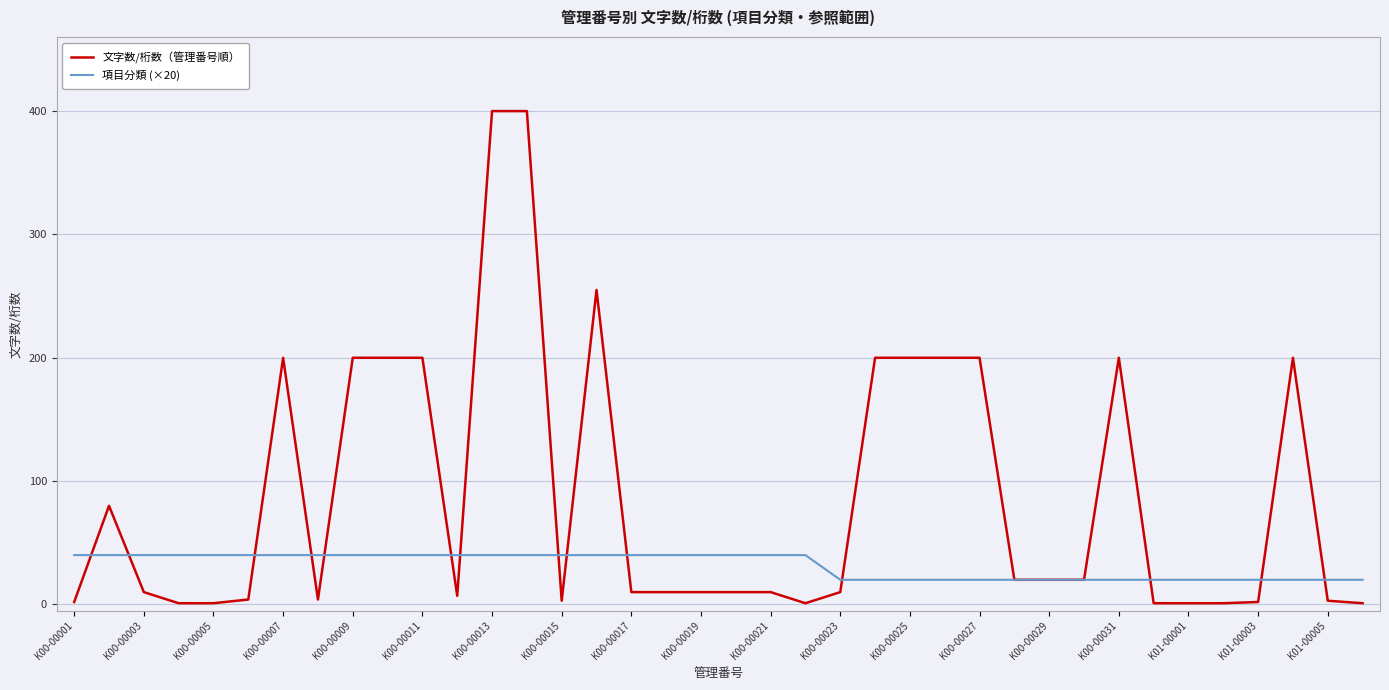

Rank the series by their maximum value, from lowest to highest.

項目分類 (×20), 文字数/桁数（管理番号順）